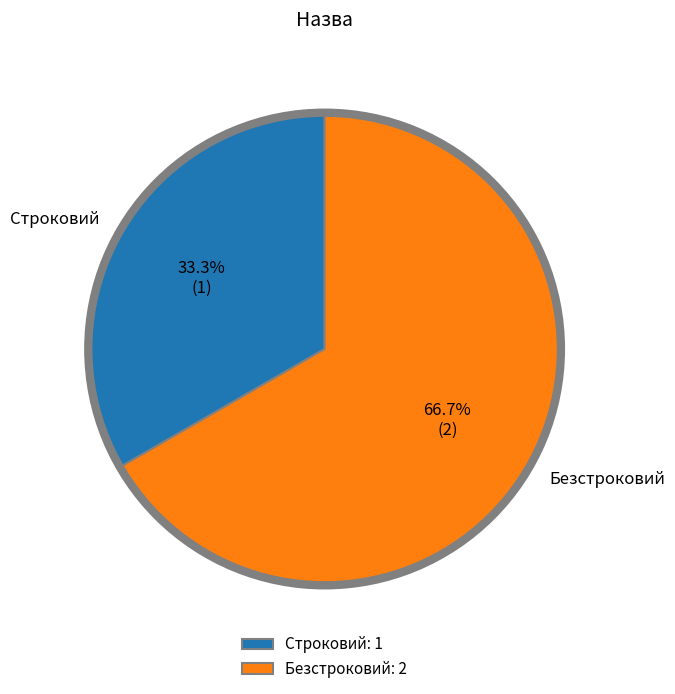

What percentage is the Безстроковий slice, to the nearest percent?

67%